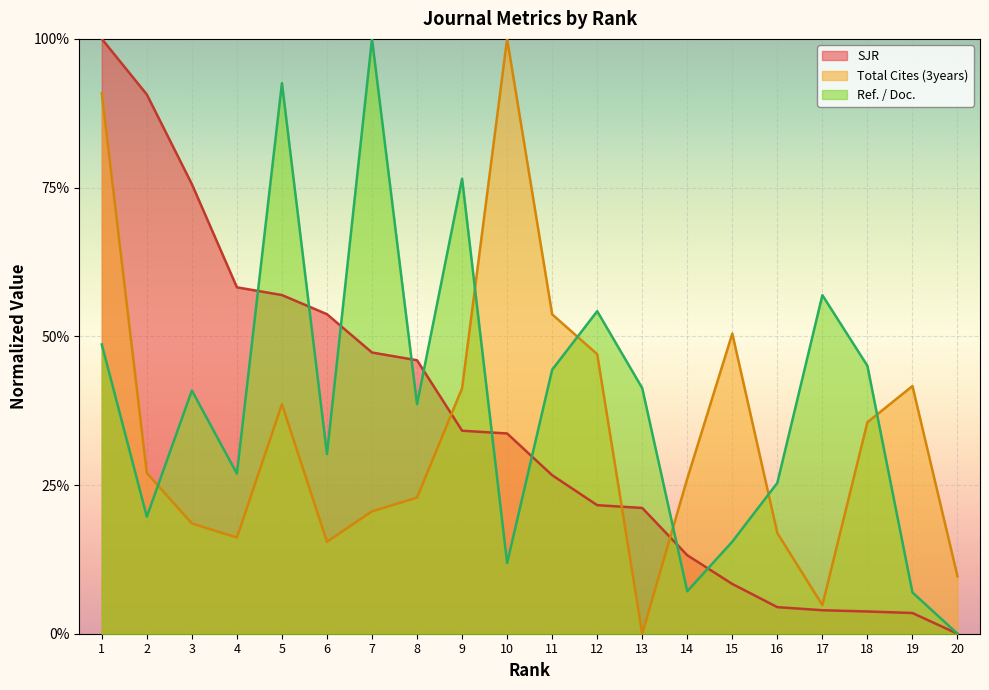

Between 7 and 15, which series saw the biggest shift?

Ref. / Doc.